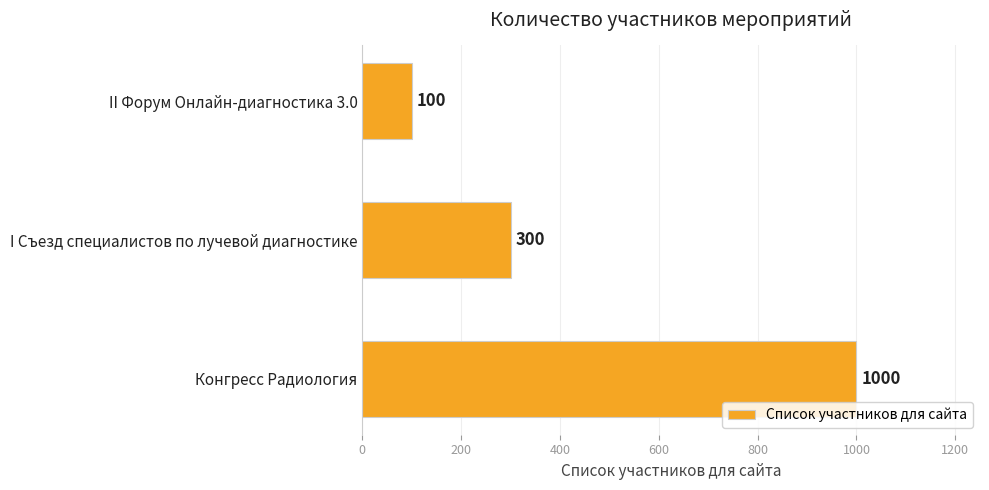

Which label corresponds to the largest value in the chart?

Конгресс Радиология